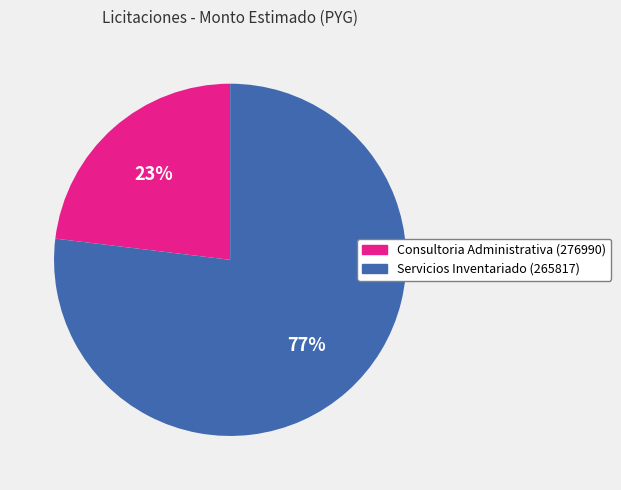

To the nearest percent, what percentage of the pie is Servicios Inventariado (265817)?

77%